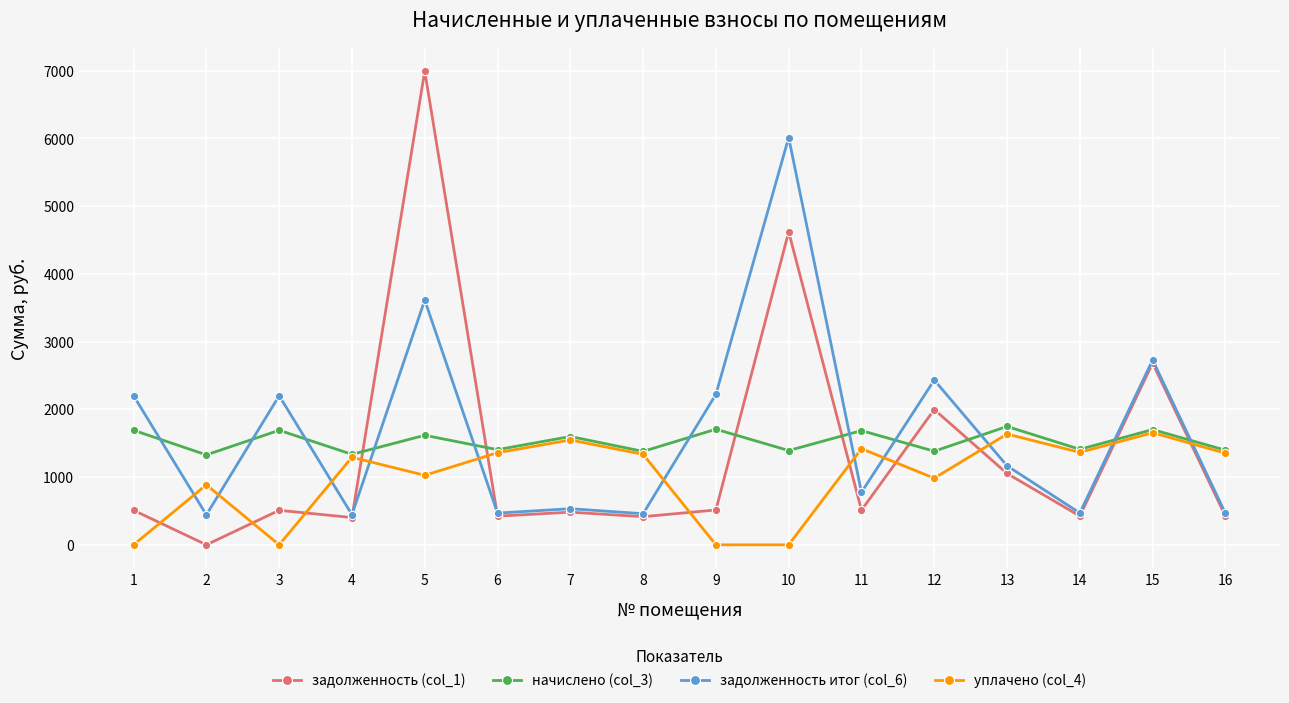

What is the value of the начислено (col_3) point at the 2nd from the left?

1328.1